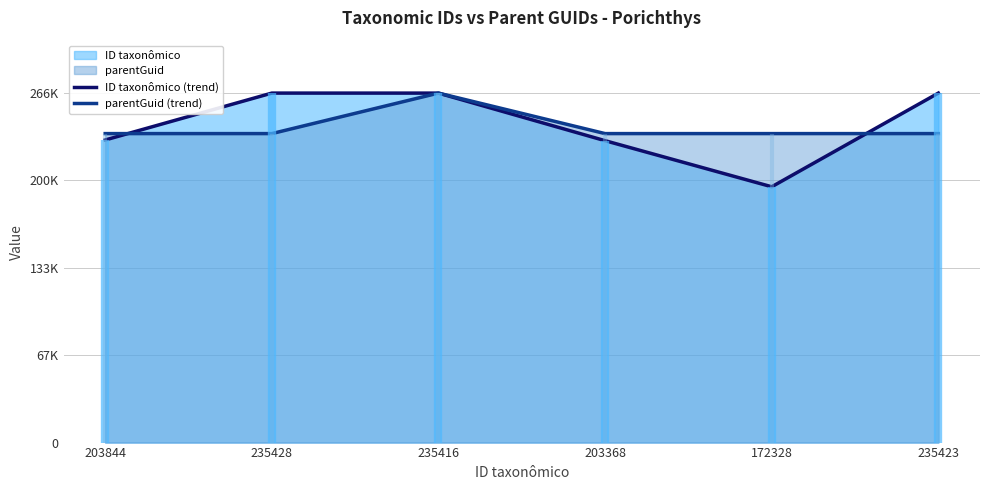

Between 235423 and 203844, which is larger?

235423